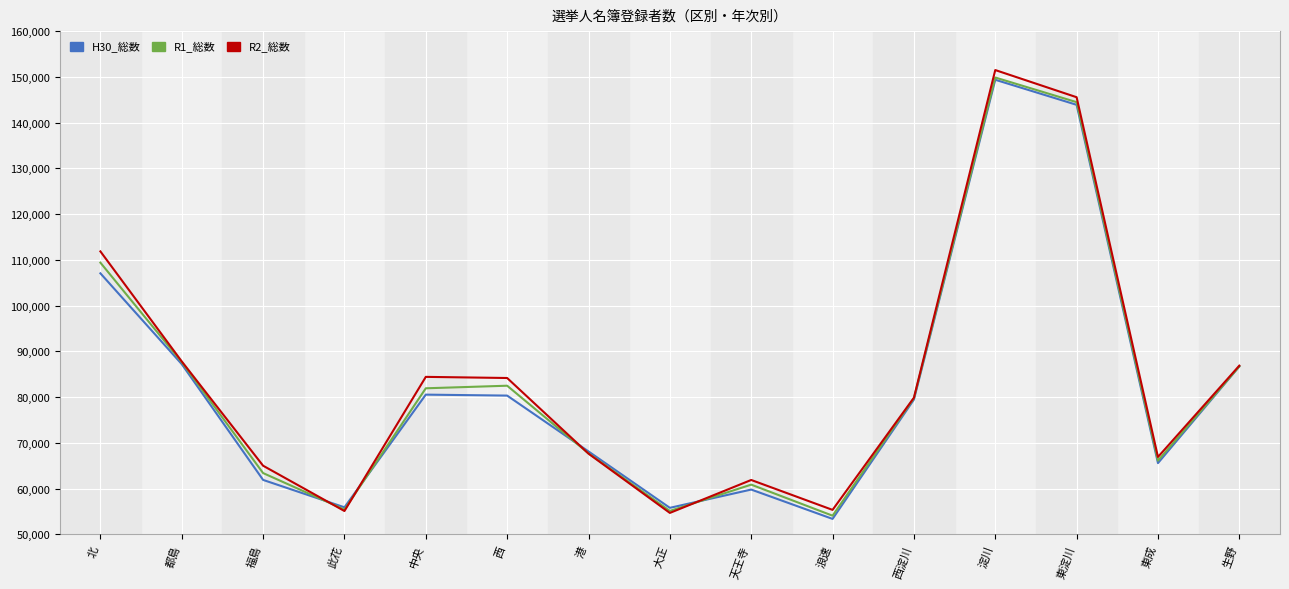

Is it true that R2_総数 equals 54900 at 都島?

False